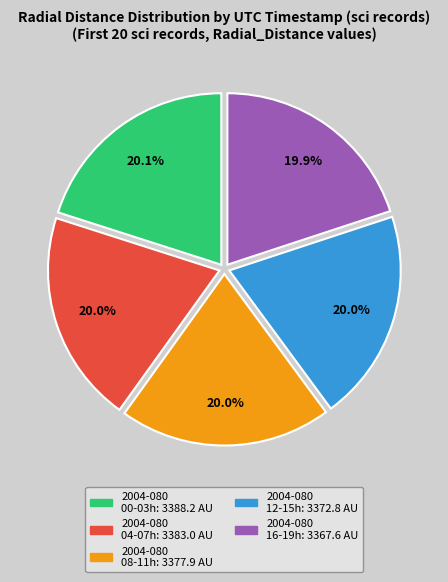

Is there any slice that represents more than half of the pie?

No